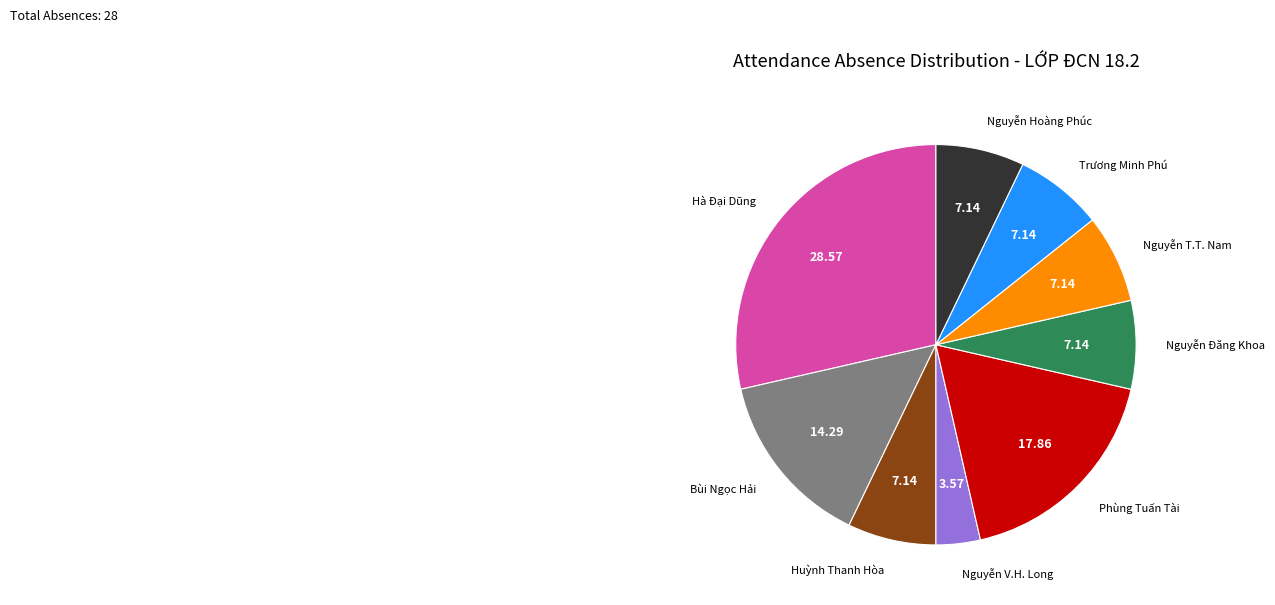

Is there a majority slice in this chart?

No